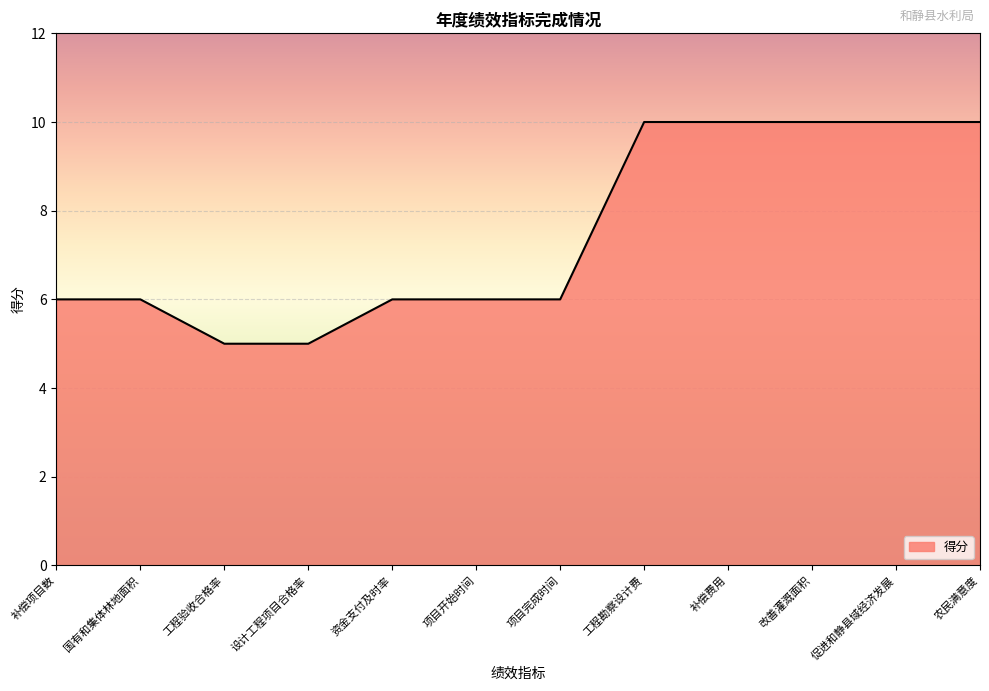

What is the minimum value shown in the chart?

5